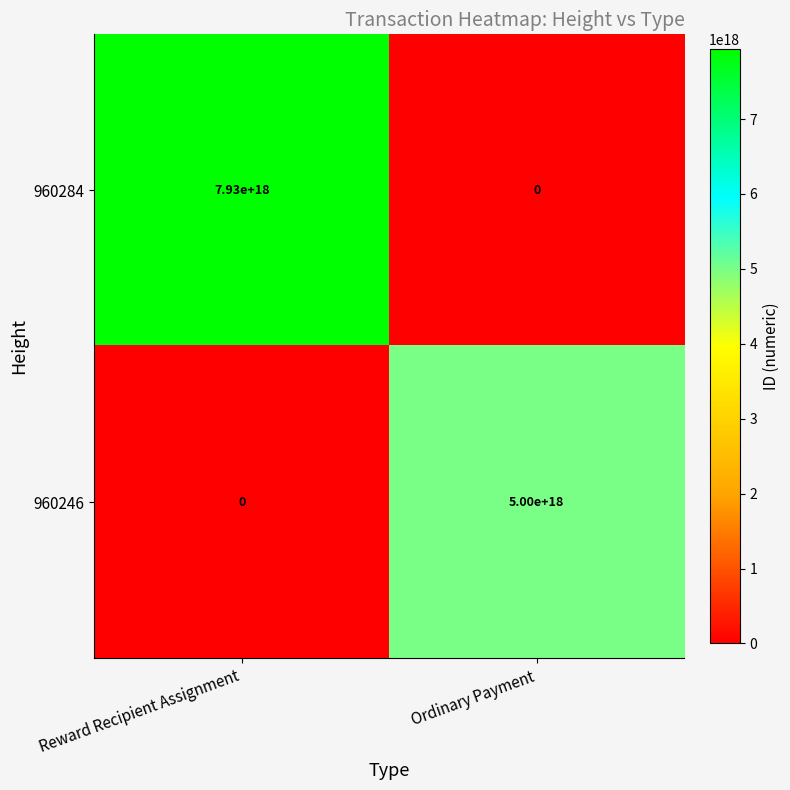

At which category is the sum across all series the highest?

Reward Recipient Assignment